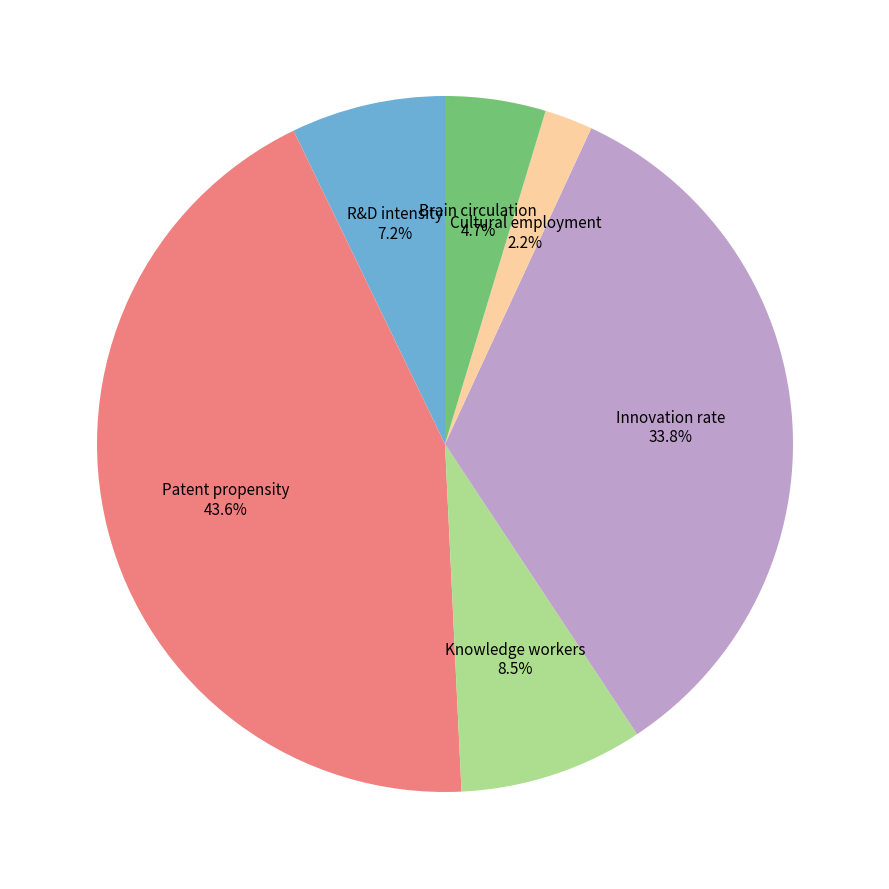

Is there any slice that represents more than half of the pie?

No